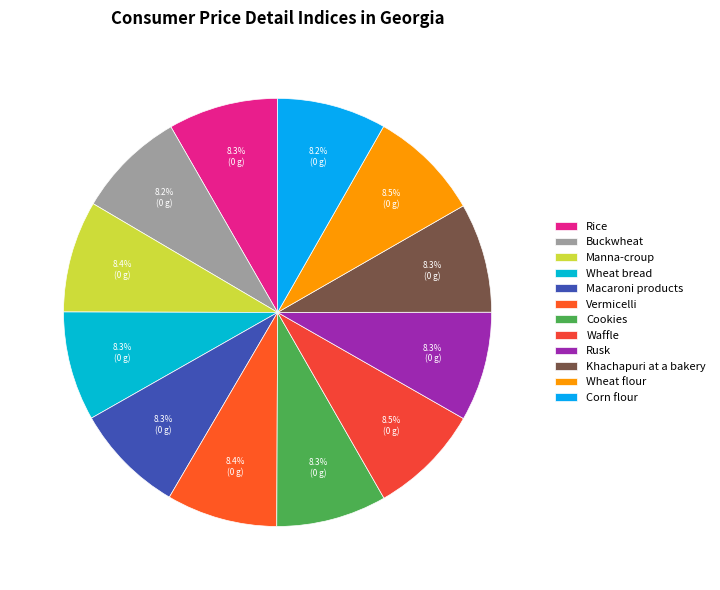

How many slices are in this pie chart?

12